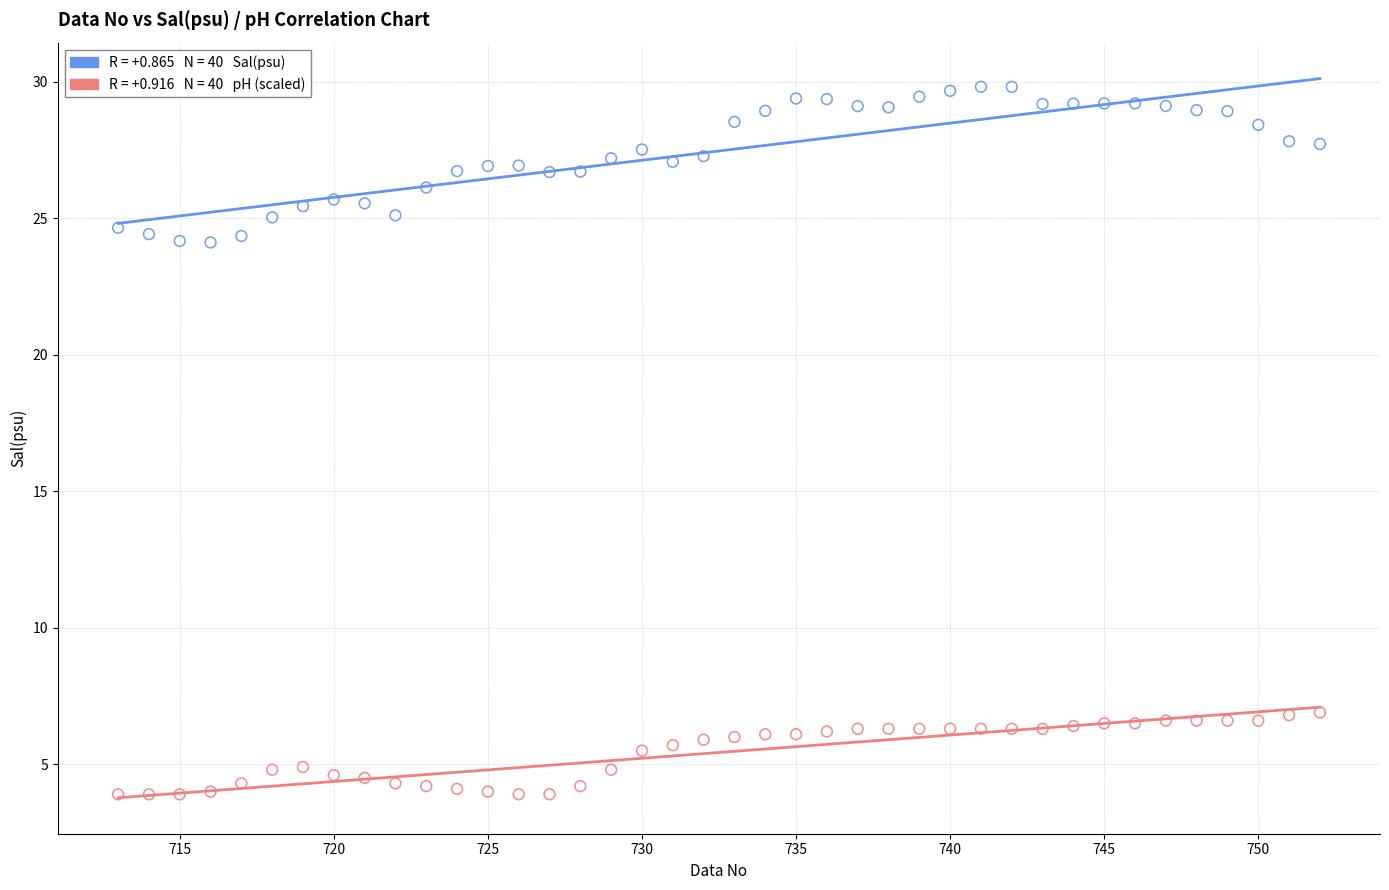

Across all data points, what is the range of X values (max minus min)?

39.0